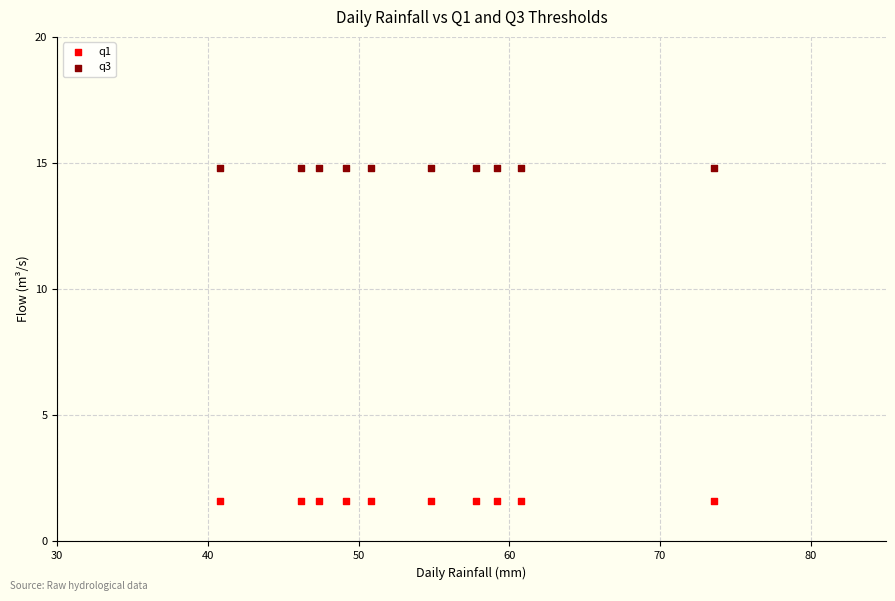

Which series reaches the maximum Y coordinate?

q3